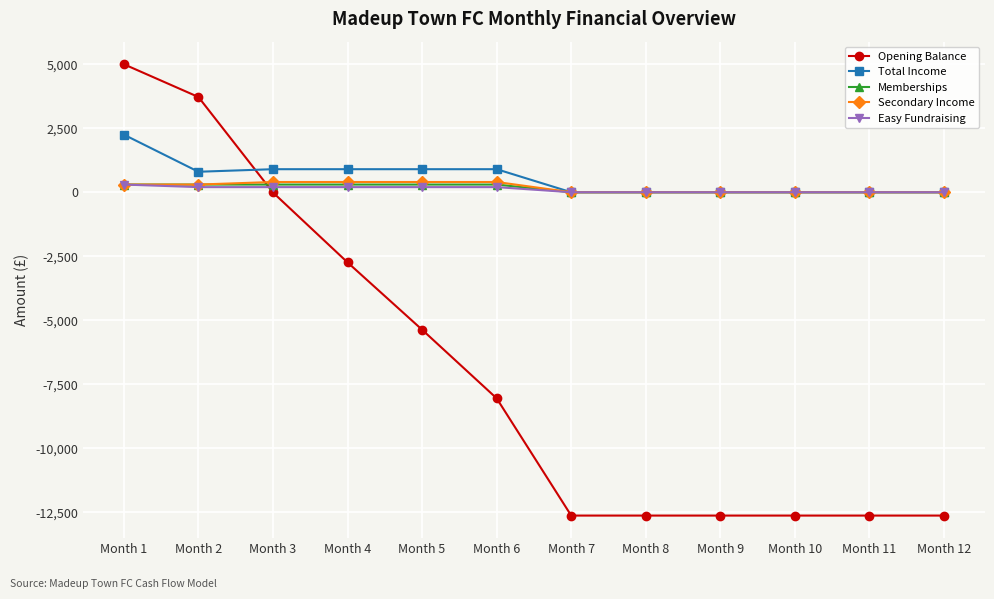

Which label corresponds to the largest value in the chart?

Month 1